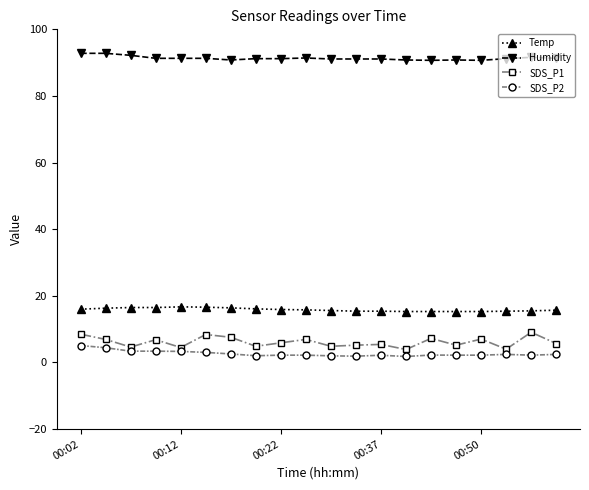

What is the value of the Temp point at the 9th from the left?

15.9